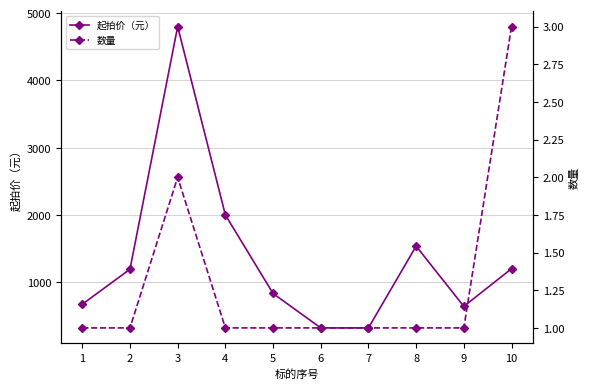

How many lines are shown in the chart?

2